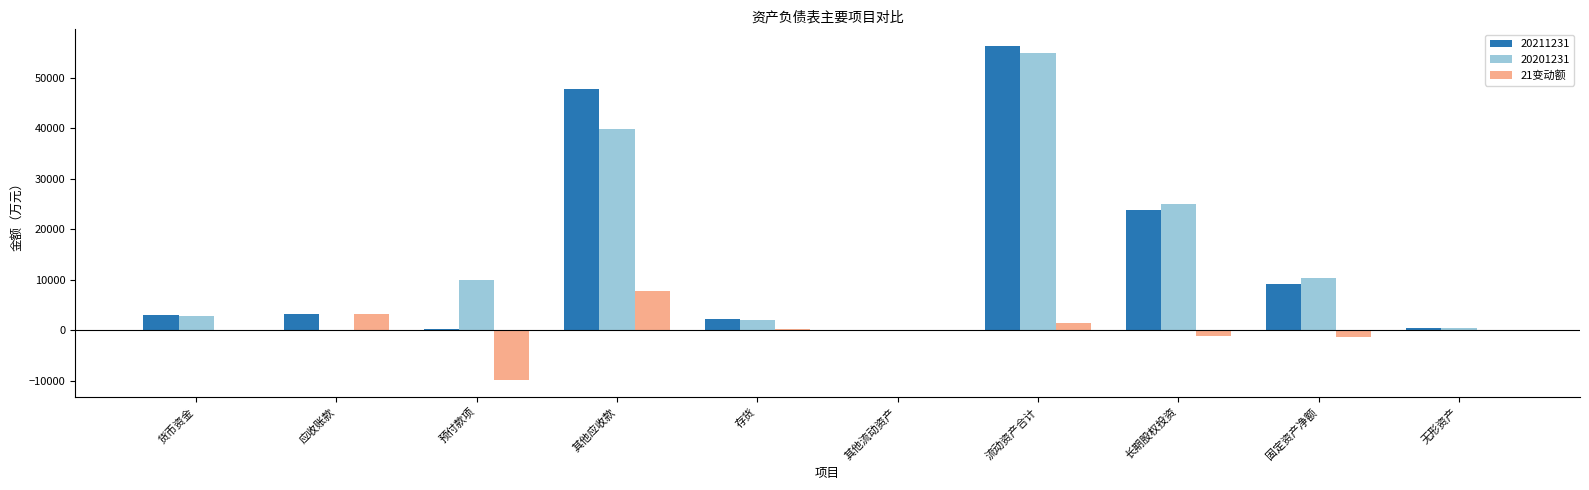

At which category does the chart reach its peak across all series?

流动资产合计